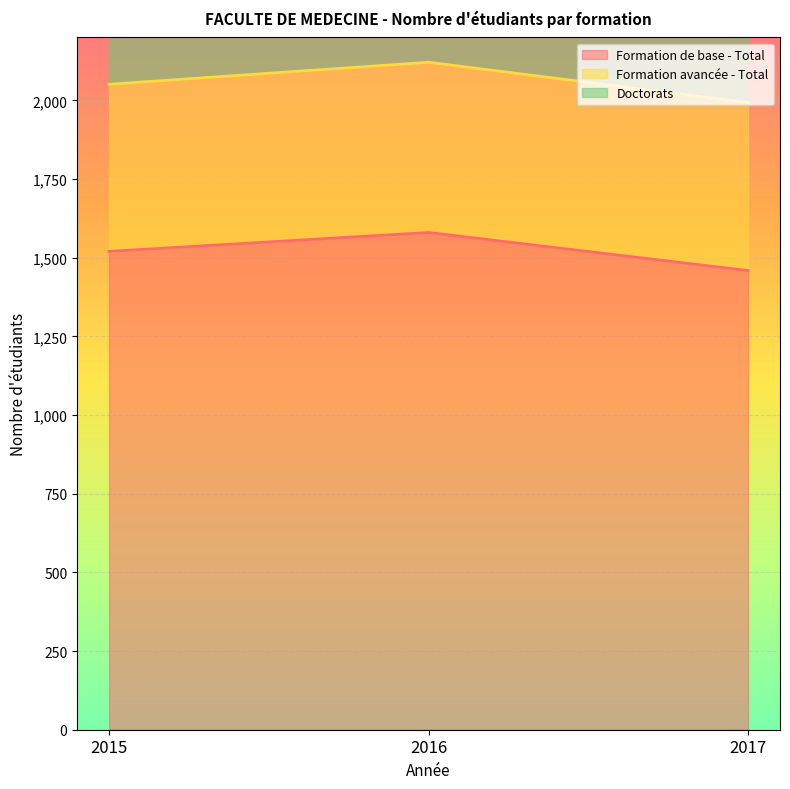

Is it true that Formation de base - Total equals 1520 at 2015?

True